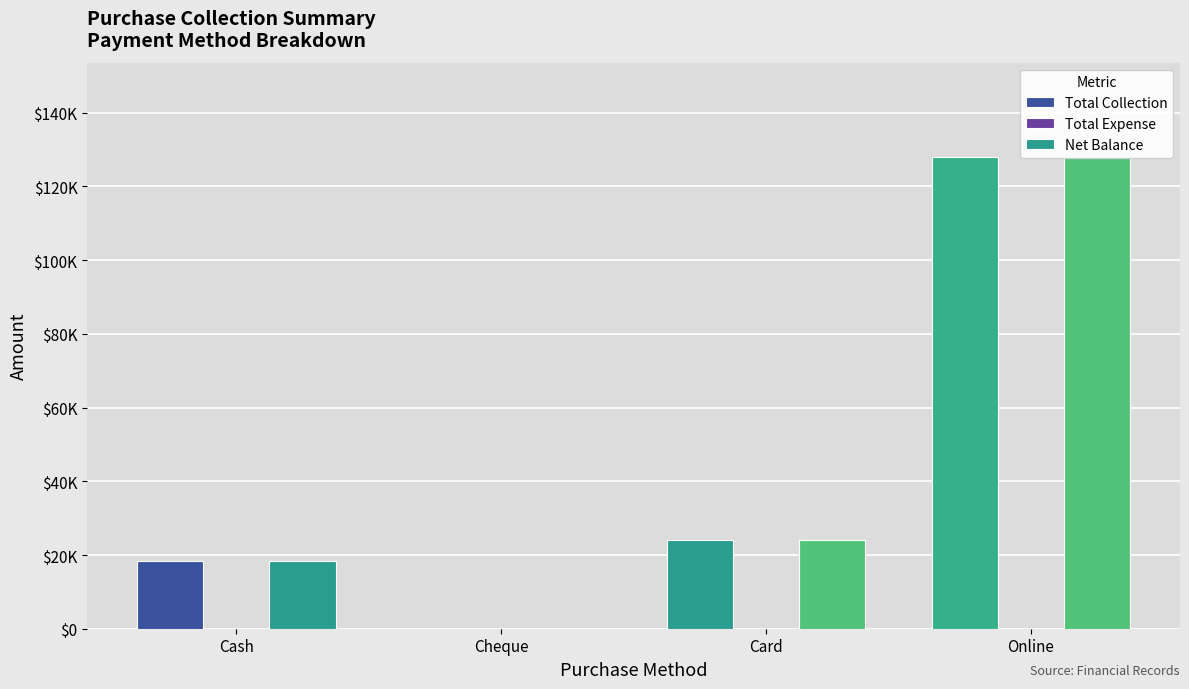

Rank the categories by Total Expense value from highest to lowest.

Cash, Cheque, Card, Online